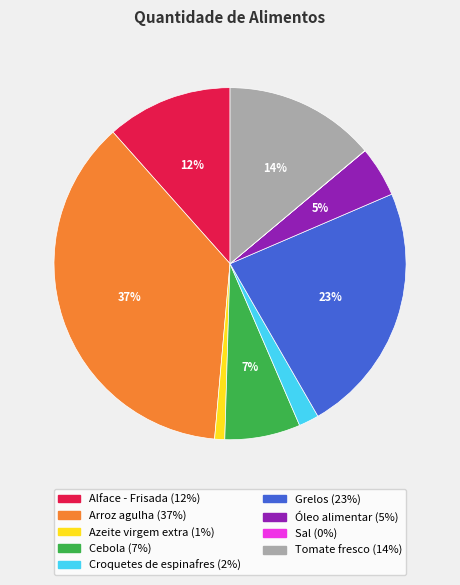

Does Cebola account for over 50% of the chart?

No